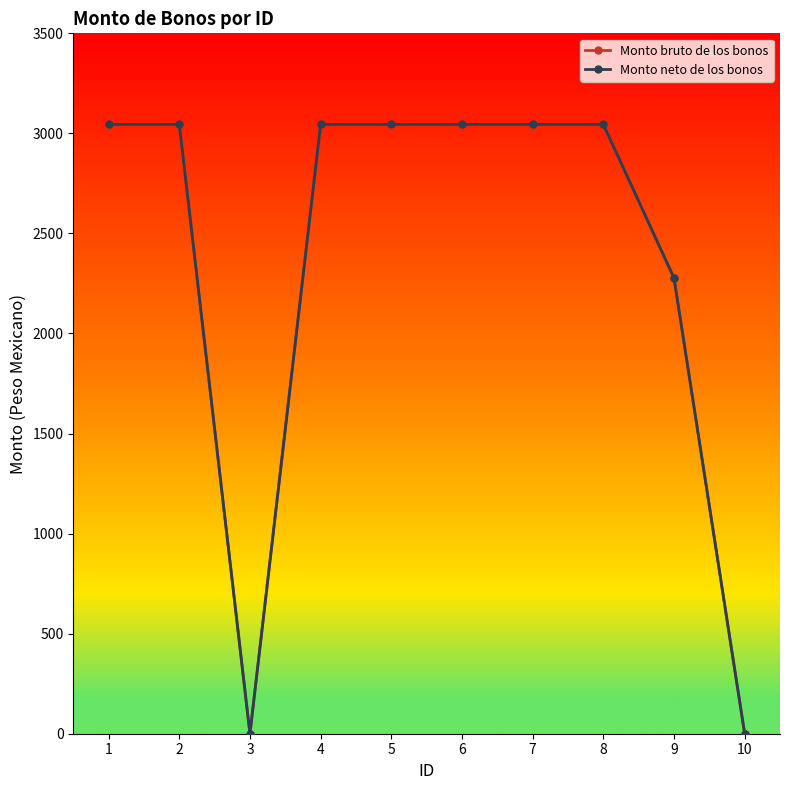

Which series has the largest range (max minus min)?

Monto bruto de los bonos